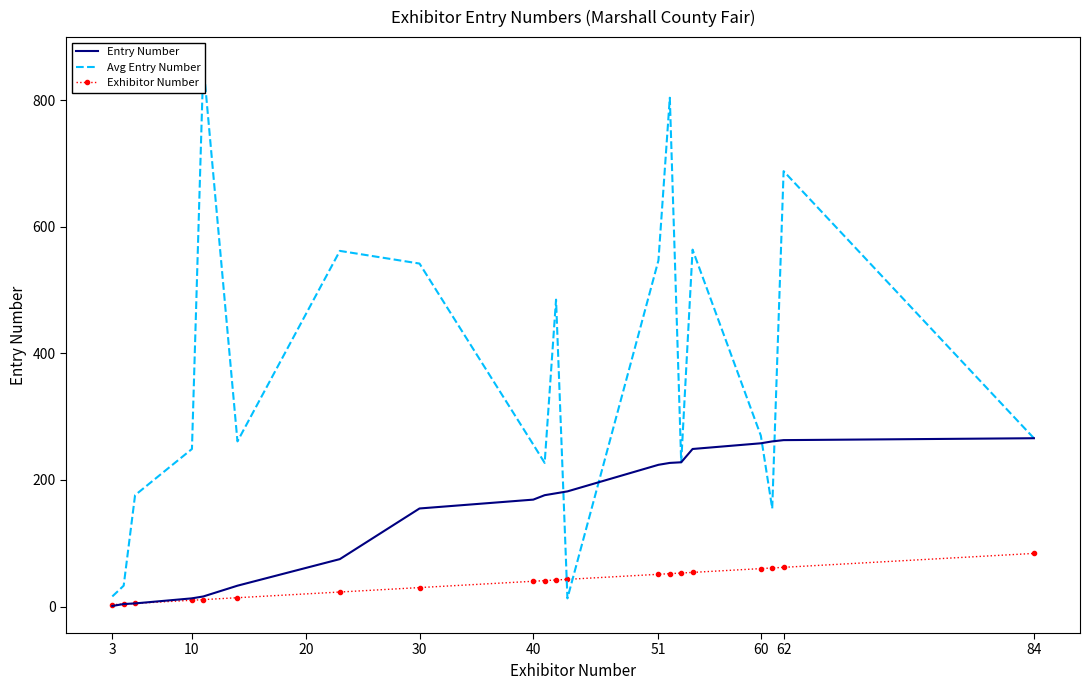

Which category has the lowest value across all series?

3